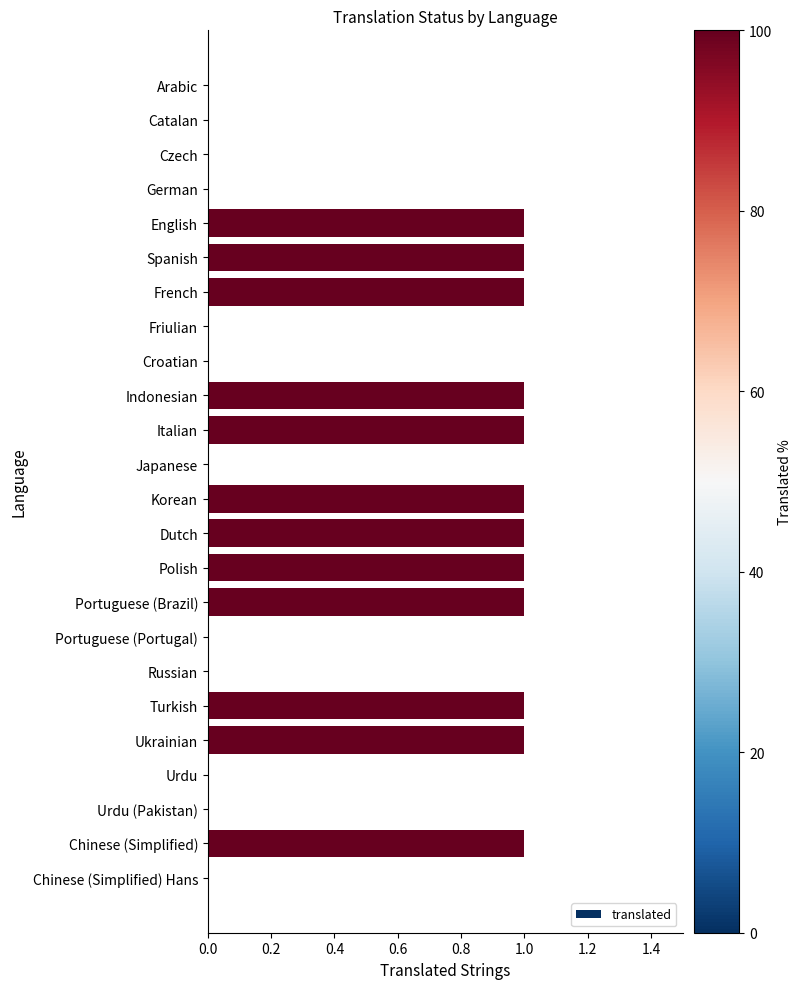

Are the bars grouped side by side (vs. stacked)?

No